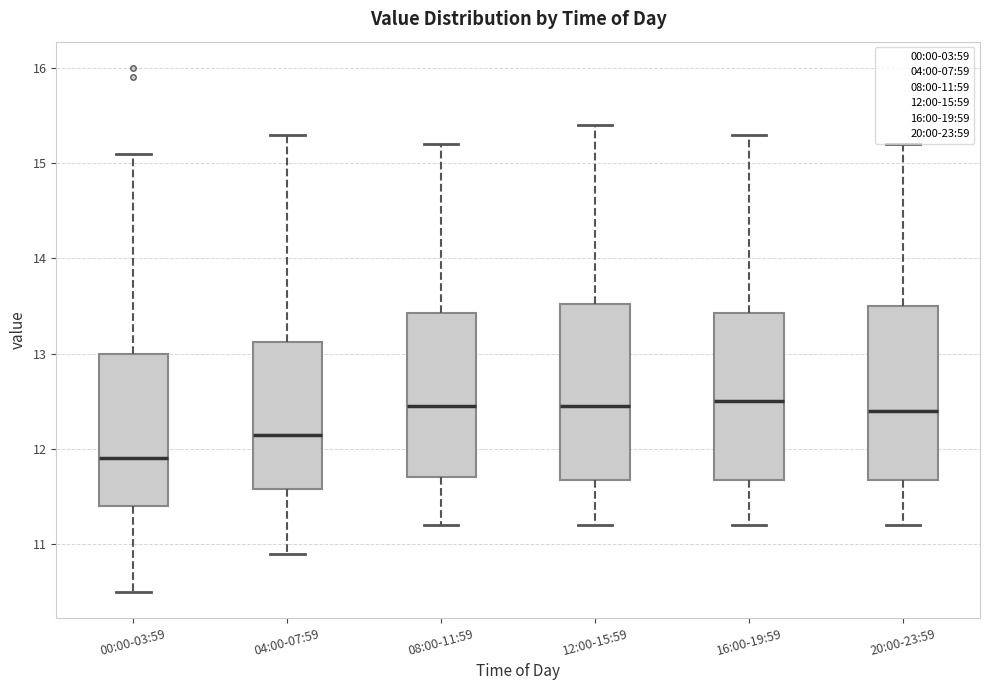

Where does the upper whisker of the box for 00:00-03:59 end on the y-axis? The values are not printed on the chart, so give them approximately, as read against the axis.

15.1